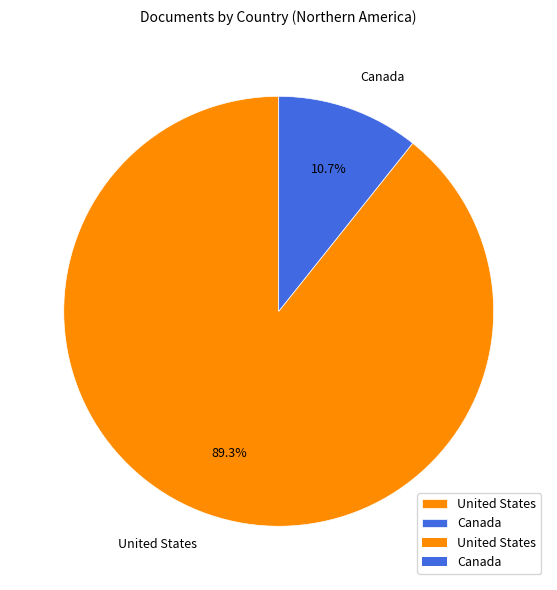

Does any single category account for the majority?

Yes